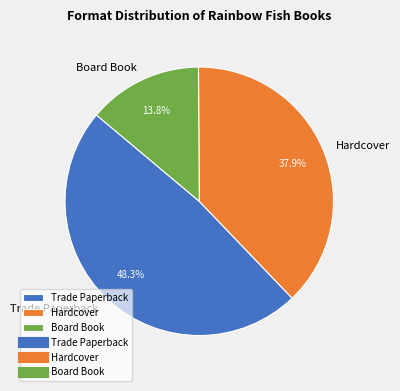

Between Board Book and Trade Paperback, which is larger?

Trade Paperback